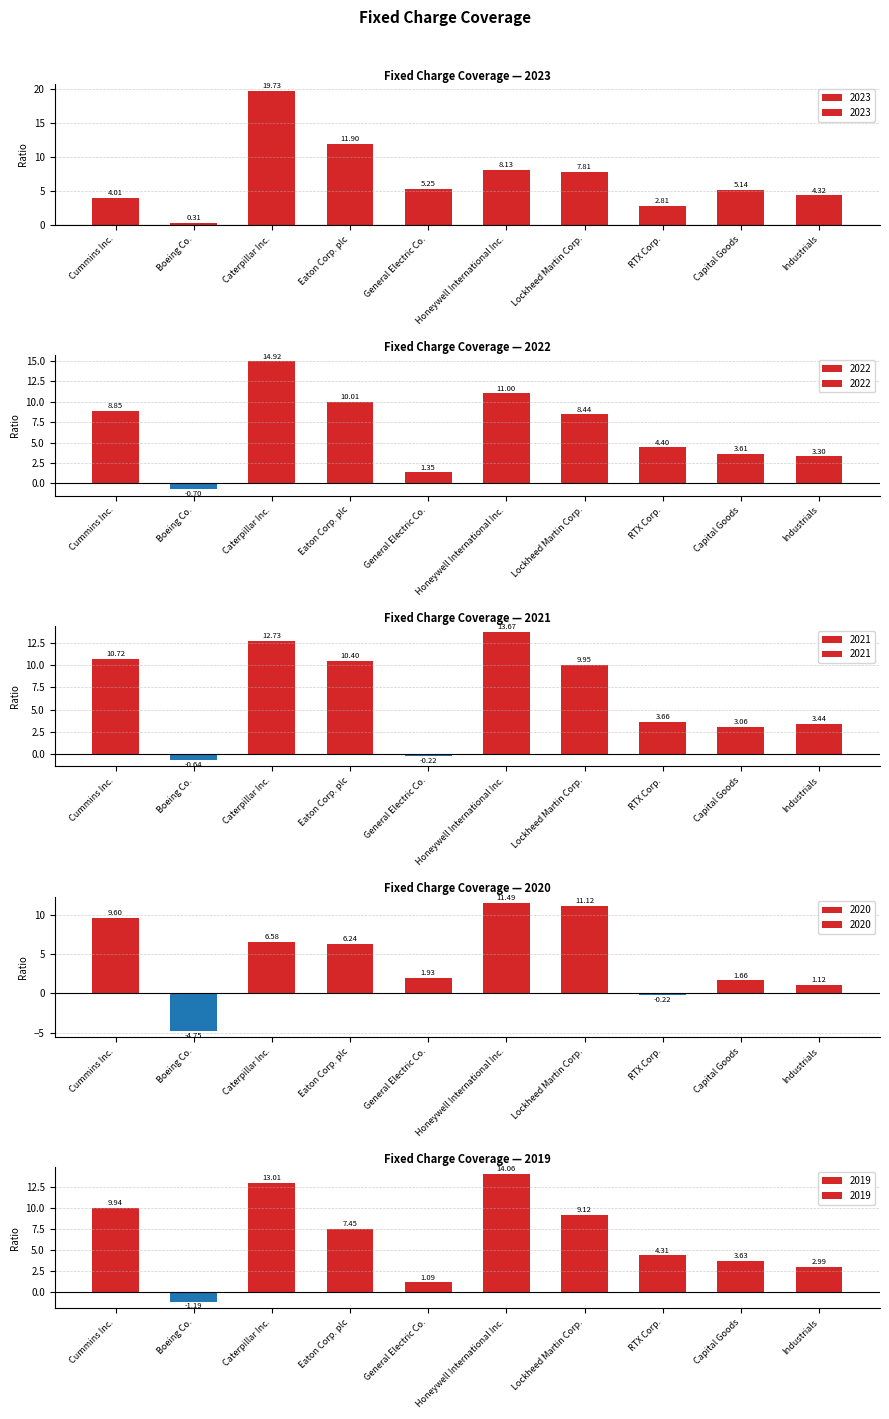

At which label is 2021 closest to 6?

RTX Corp.